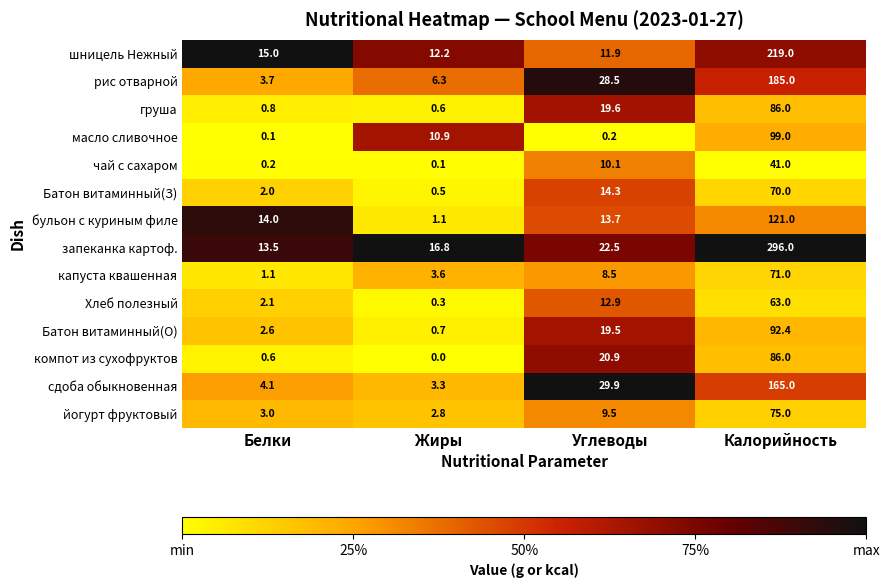

What is the difference between the maximum and minimum values in the капуста квашенная series?

69.9